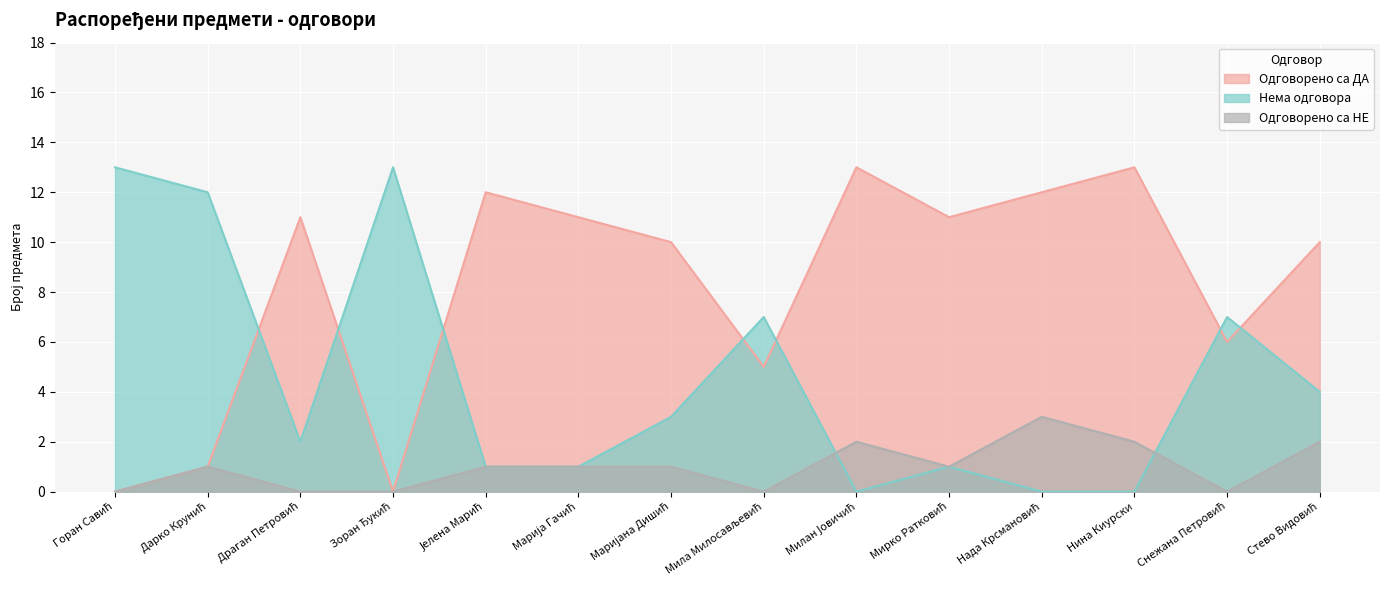

Where is Одговорено са ДА nearest to the value 6?

Снежана Петровић